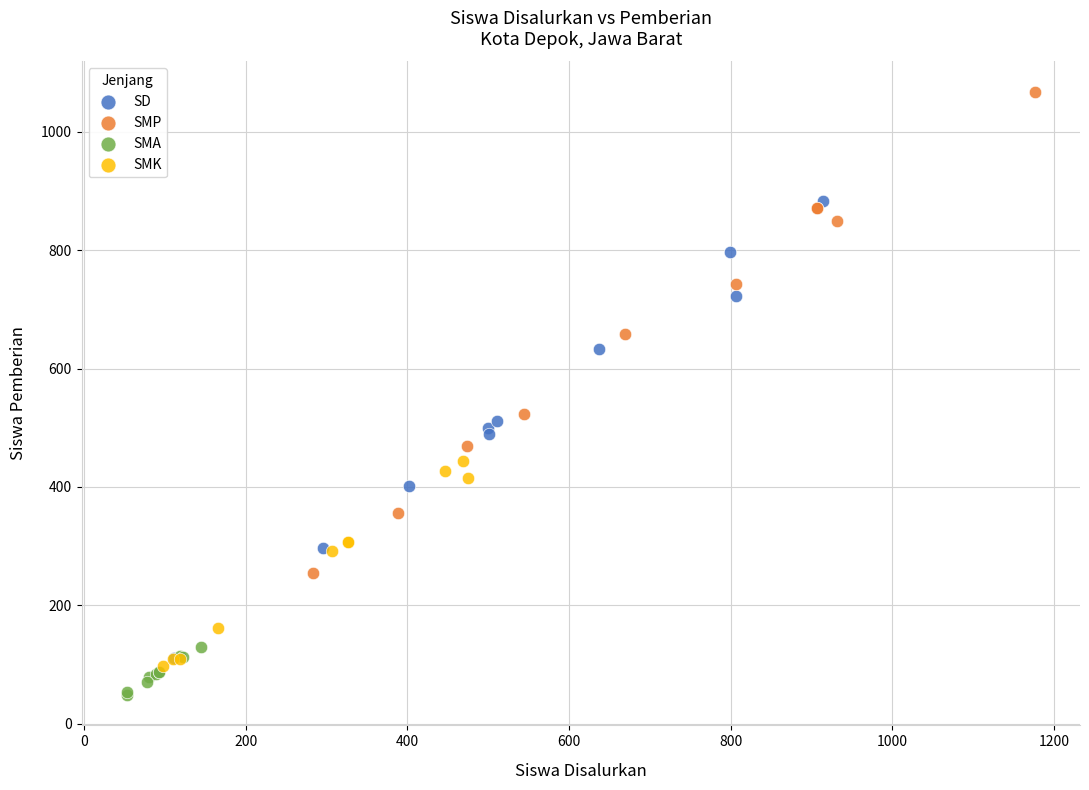

Which series contains the highest Y value?

SMP